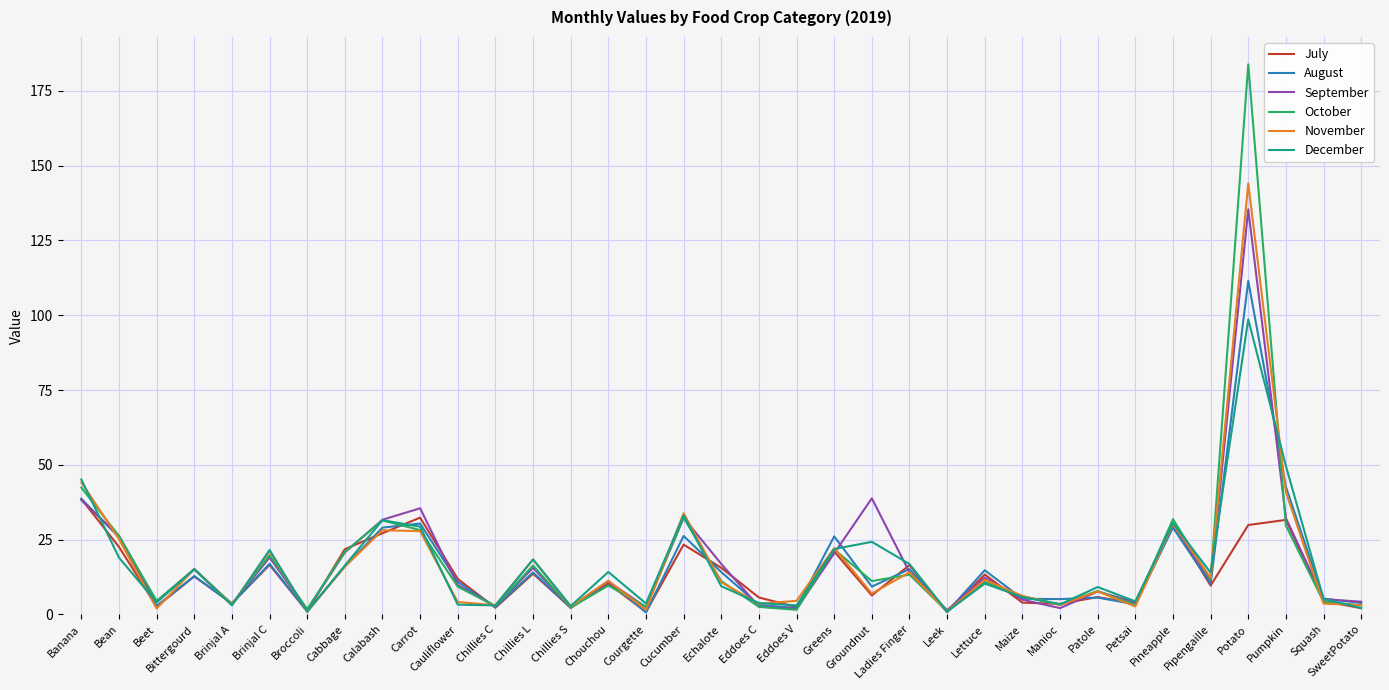

At which category is the sum across all series the highest?

Potato